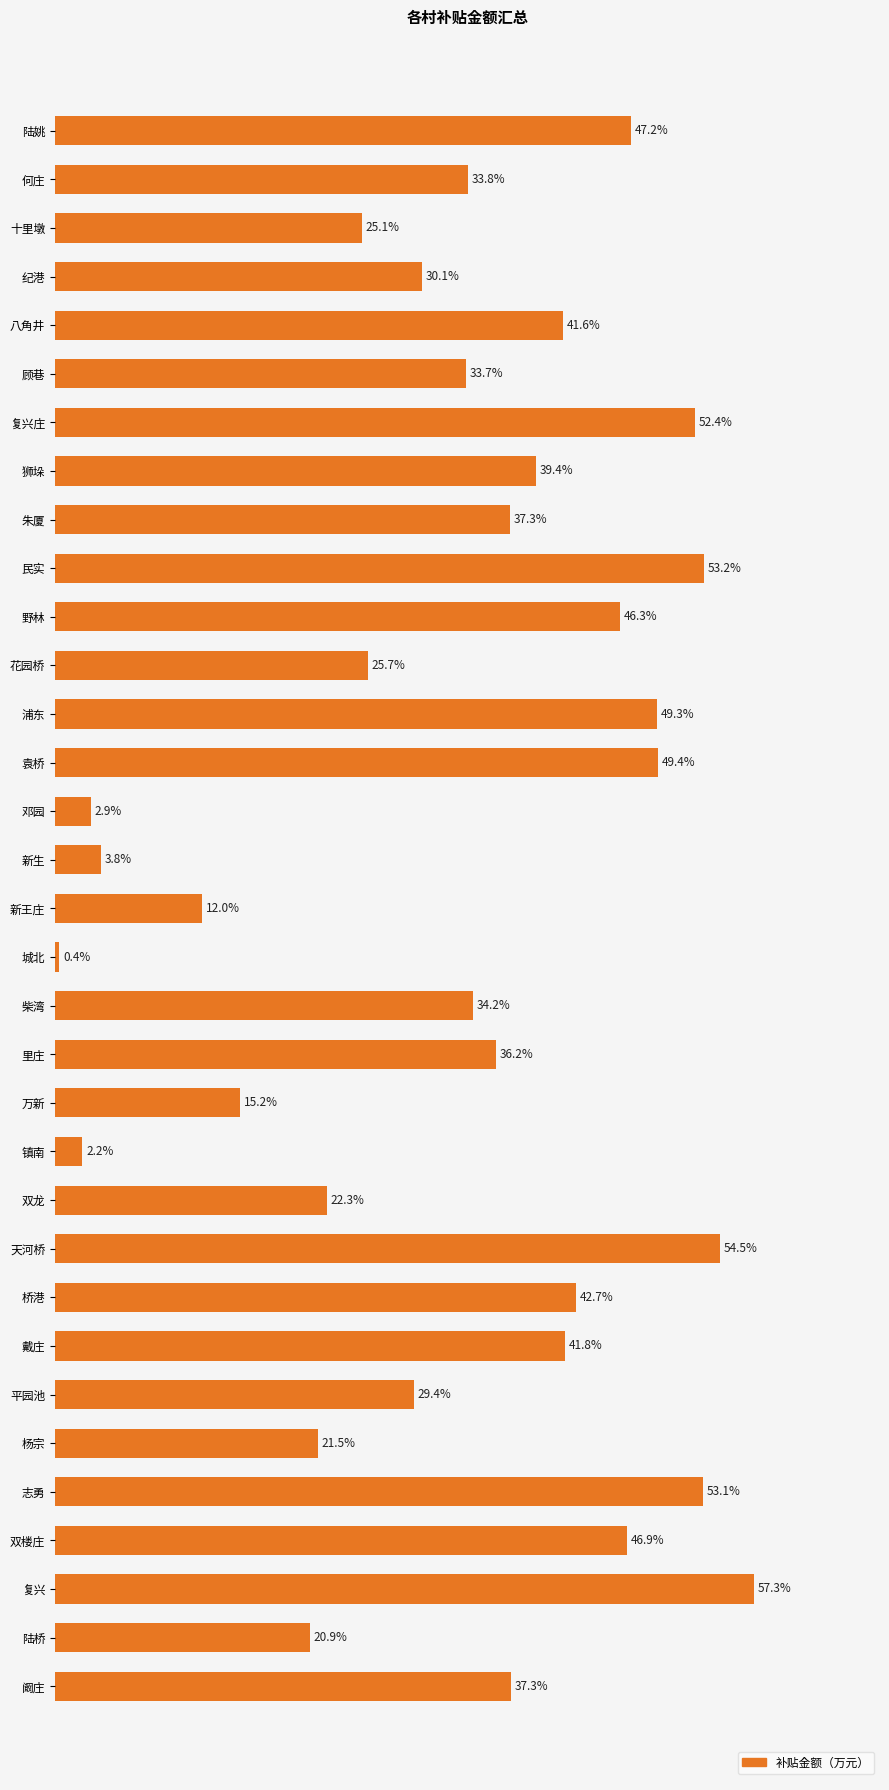

At which label is the value closest to 28?

平园池